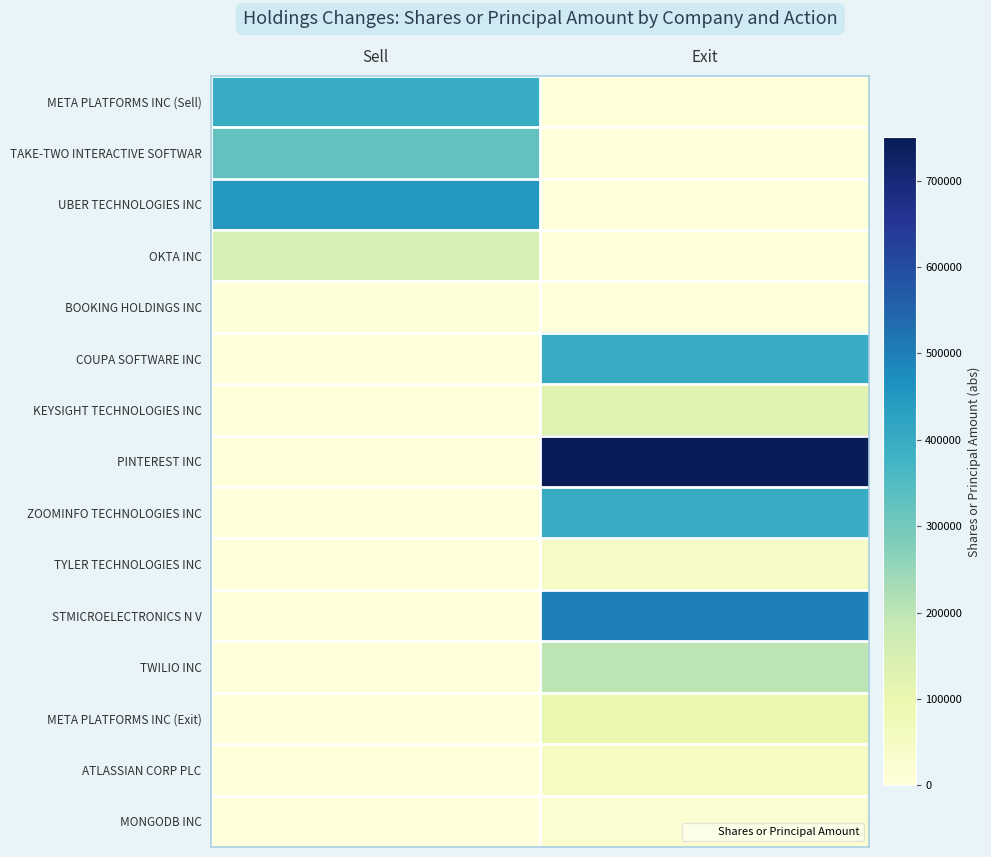

Which series has the largest total across all categories?

PINTEREST INC